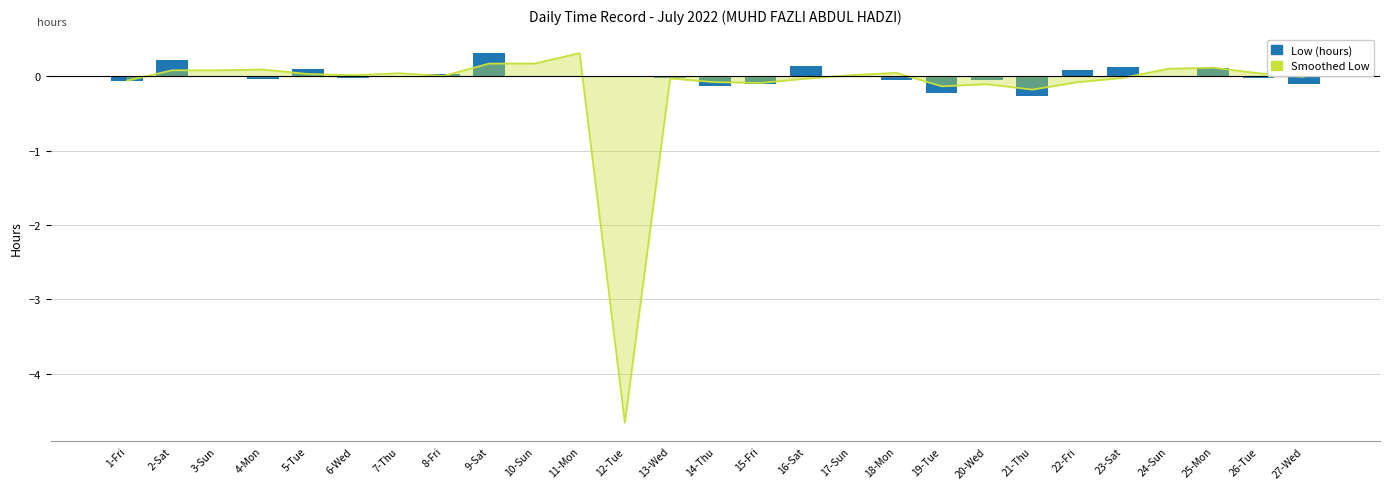

How many data points in Low (hours) are above 0?

8